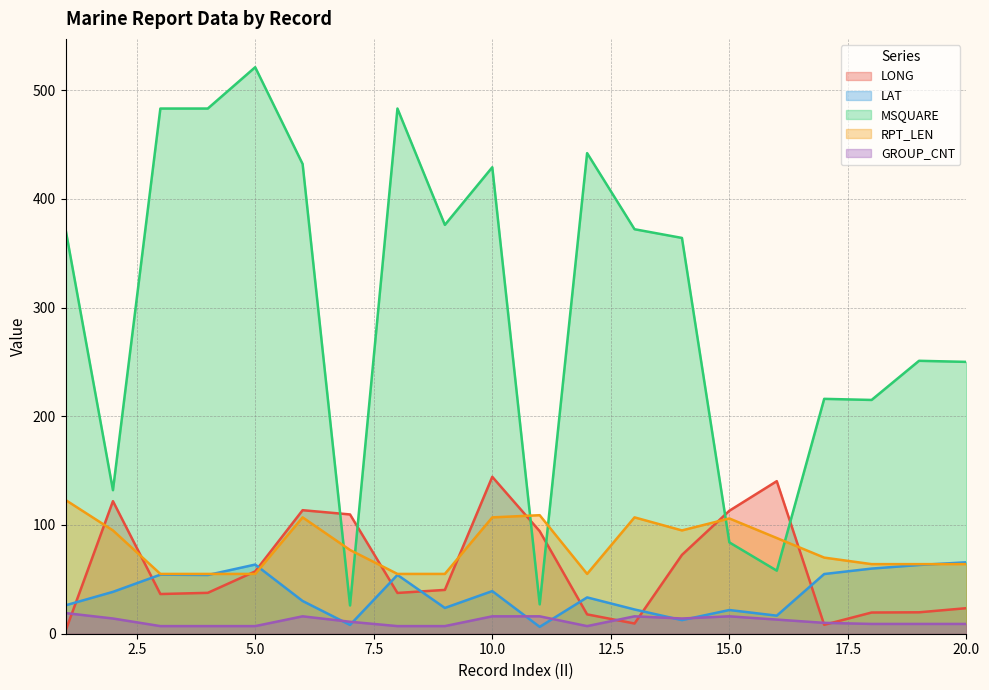

How many times do LONG and LAT cross each other?

8